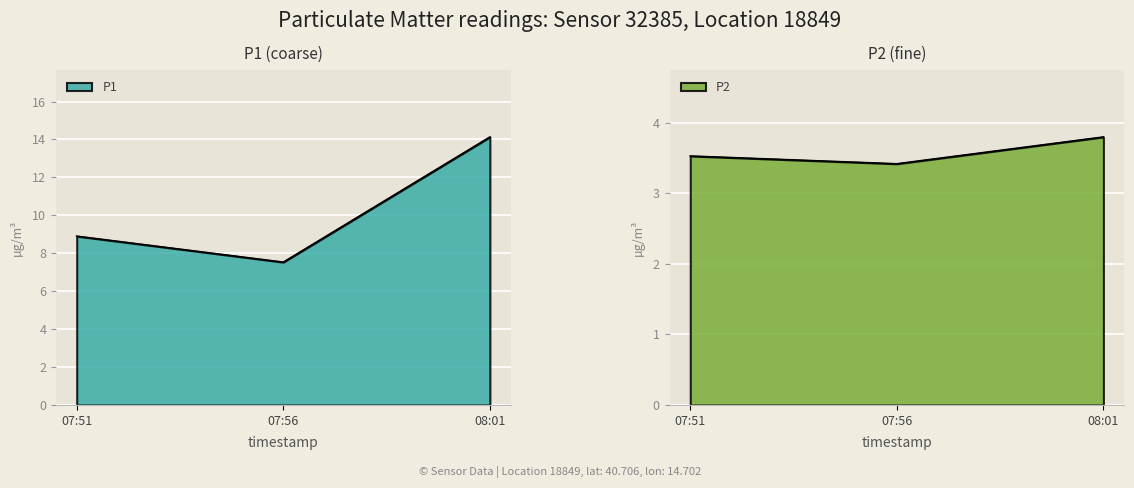

Which series changed the most between 07:51 and 08:01?

P1